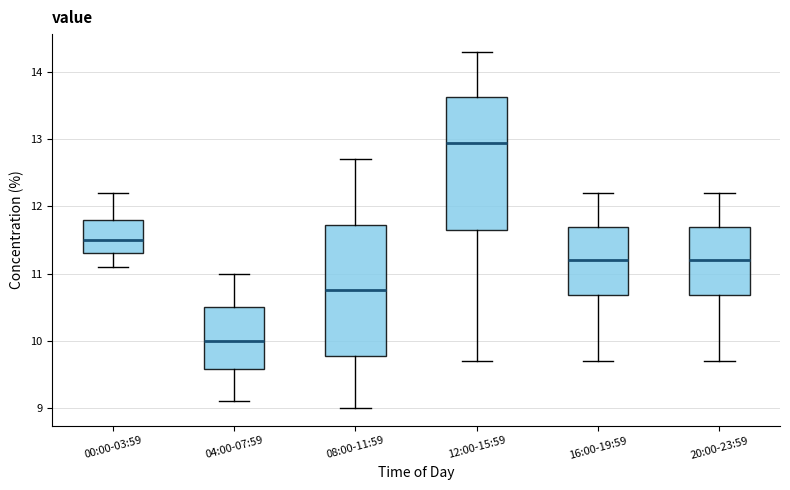

Where does the median line of the box for 08:00-11:59 sit on the y-axis? The values are not printed on the chart, so give them approximately, as read against the axis.

10.8